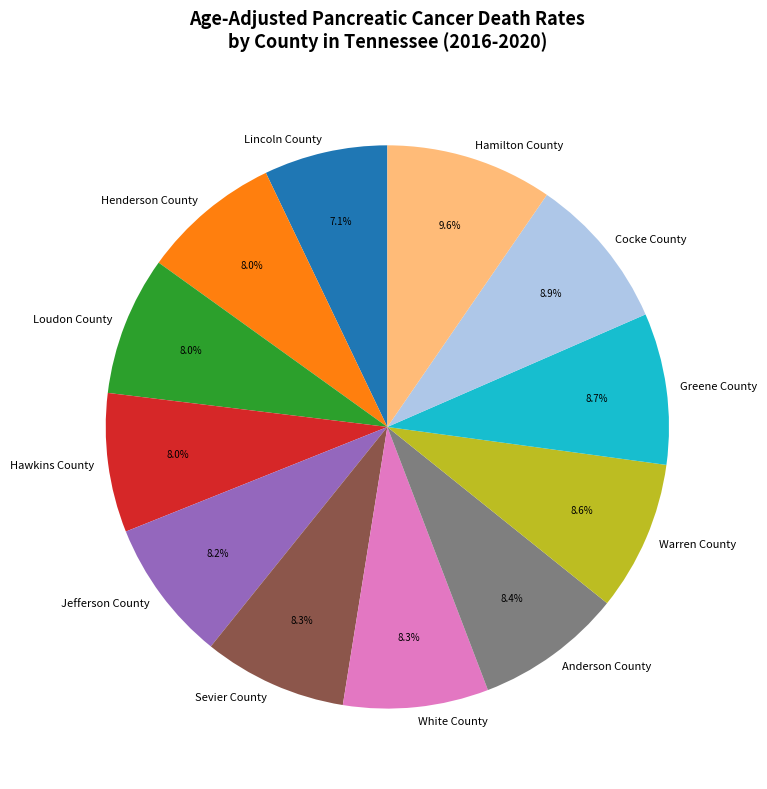

Which has a higher value, Greene County or Jefferson County?

Greene County